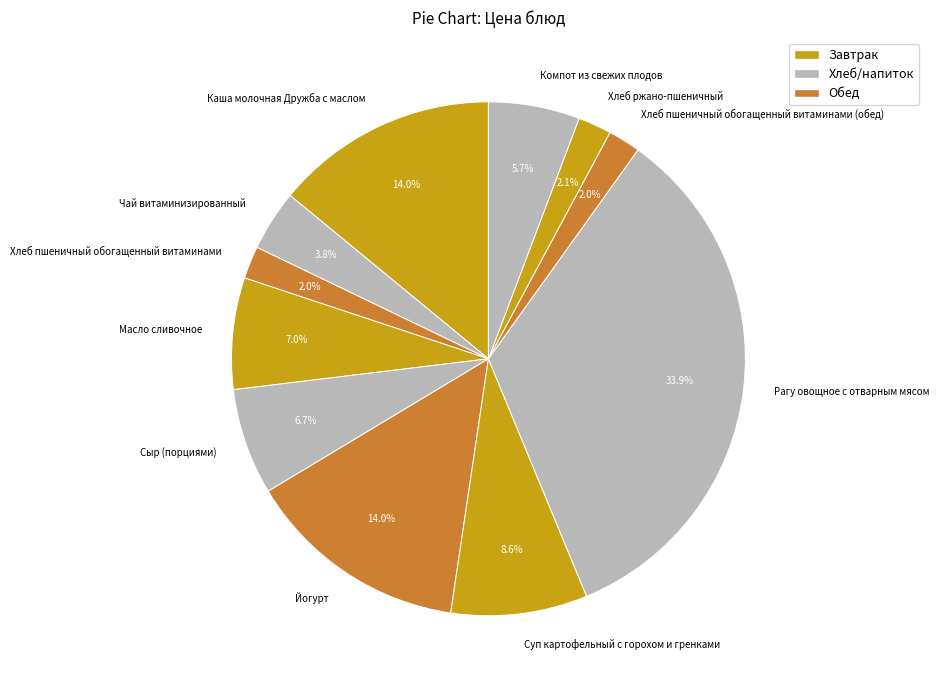

Approximately how many times larger is the value at Чай витаминизированный compared to Хлеб ржано-пшеничный?

1.8